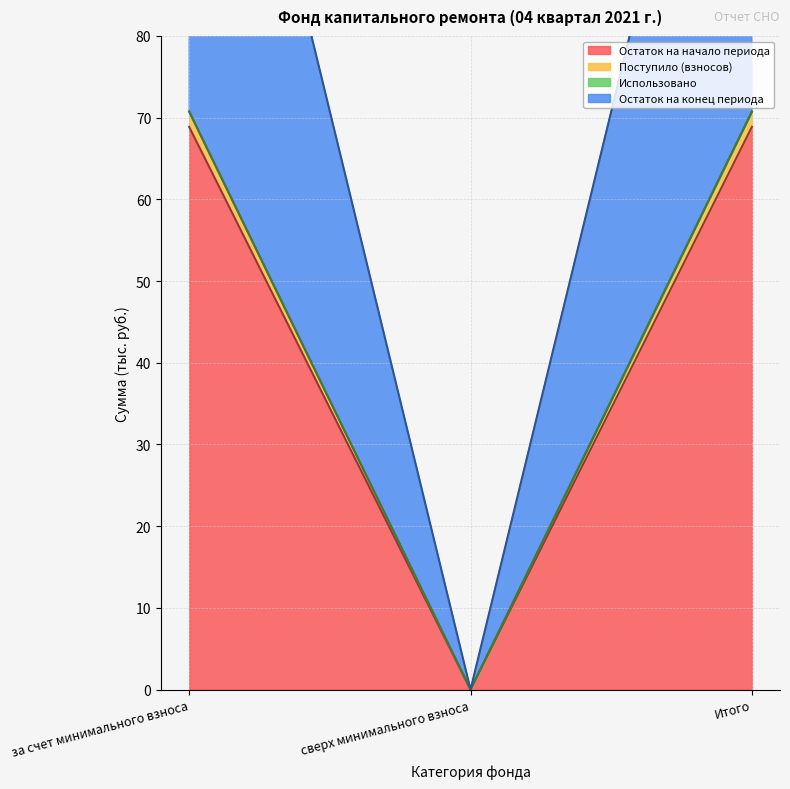

At which label does Остаток на начало периода first exceed 68?

за счет минимального взноса